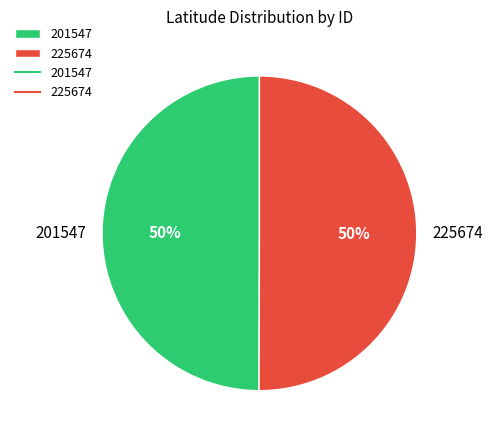

How many slices are in this pie chart?

2